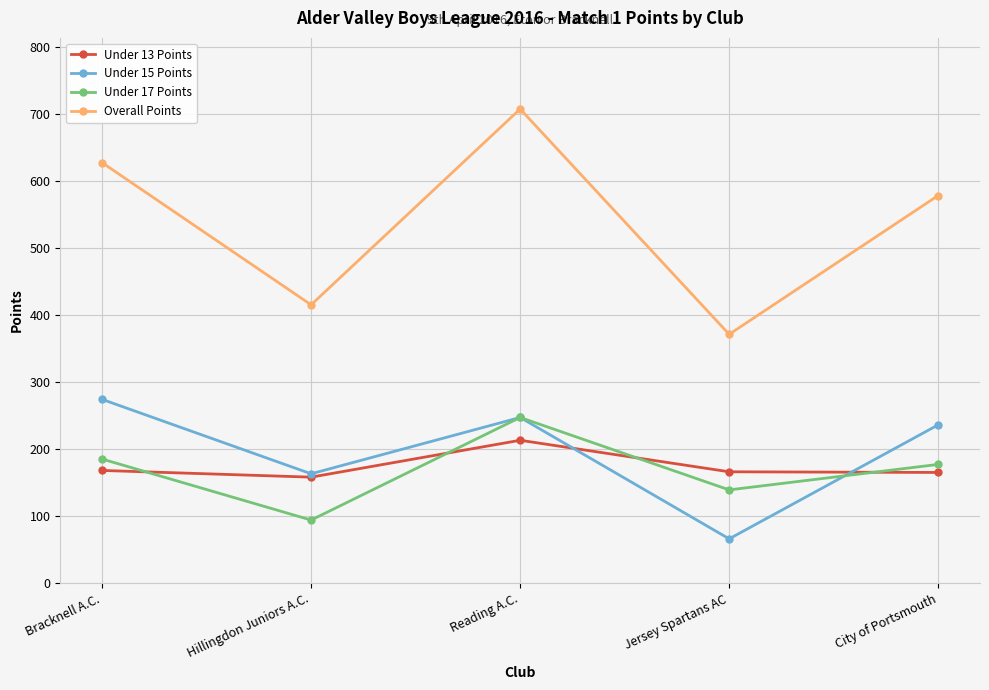

Rank the series by their maximum value, from highest to lowest.

Overall Points, Under 15 Points, Under 17 Points, Under 13 Points